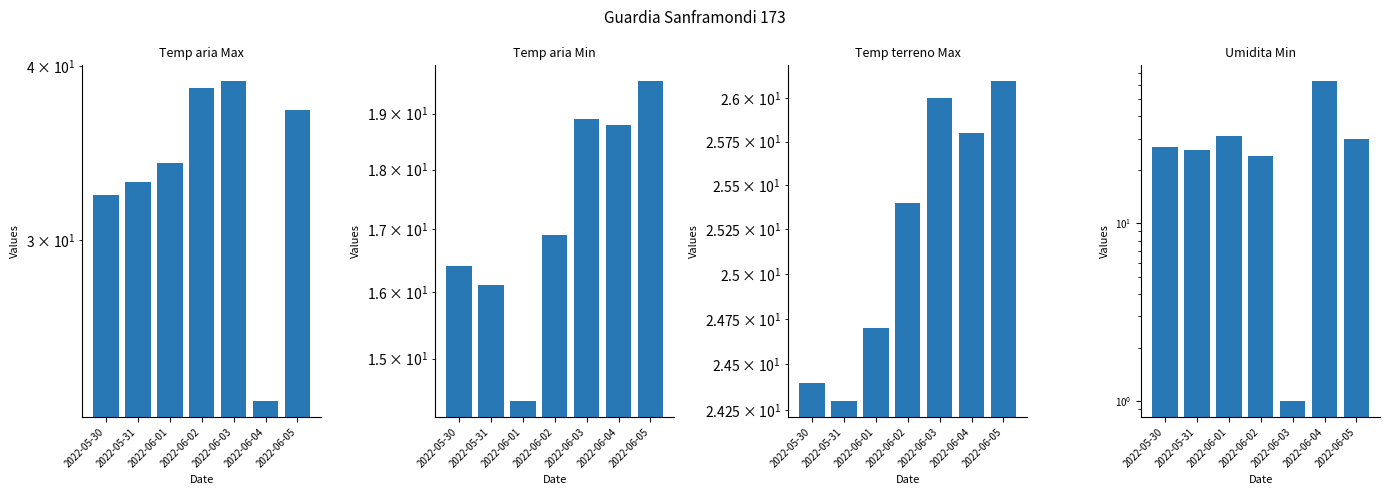

What are all the series names shown in the legend?

Temp aria Max, Temp aria Min, Temp terreno Max, Umidita Min